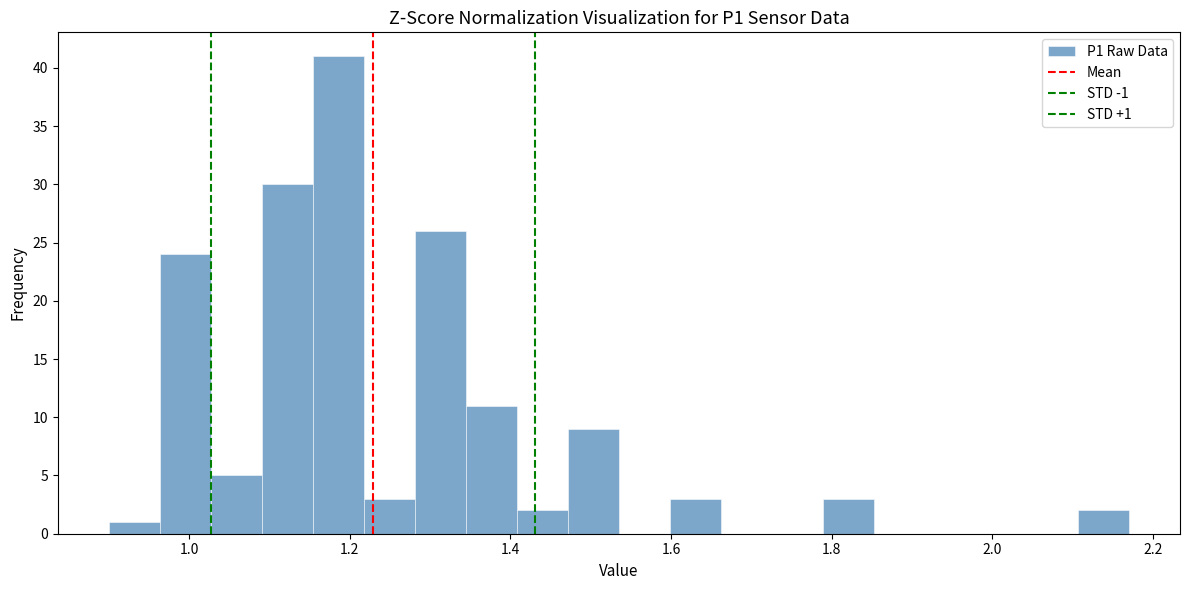

Around what value on the x-axis is the tallest bar? Give the approximate position of its centre, as read against the axis.

1.18